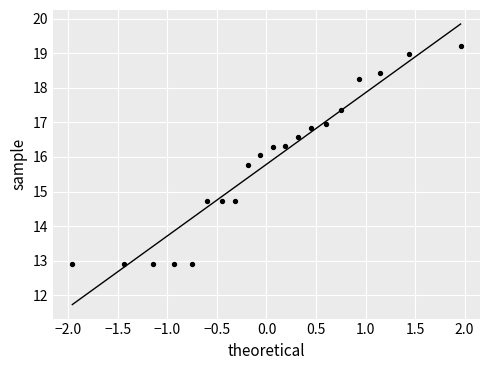

What is the range of Y values (max minus min)?

6.3